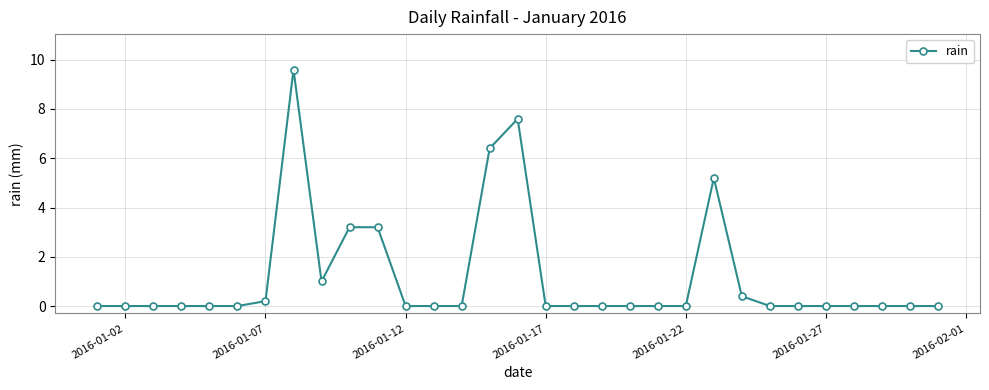

True or false: there are more than 1 points higher than both neighbors.

True